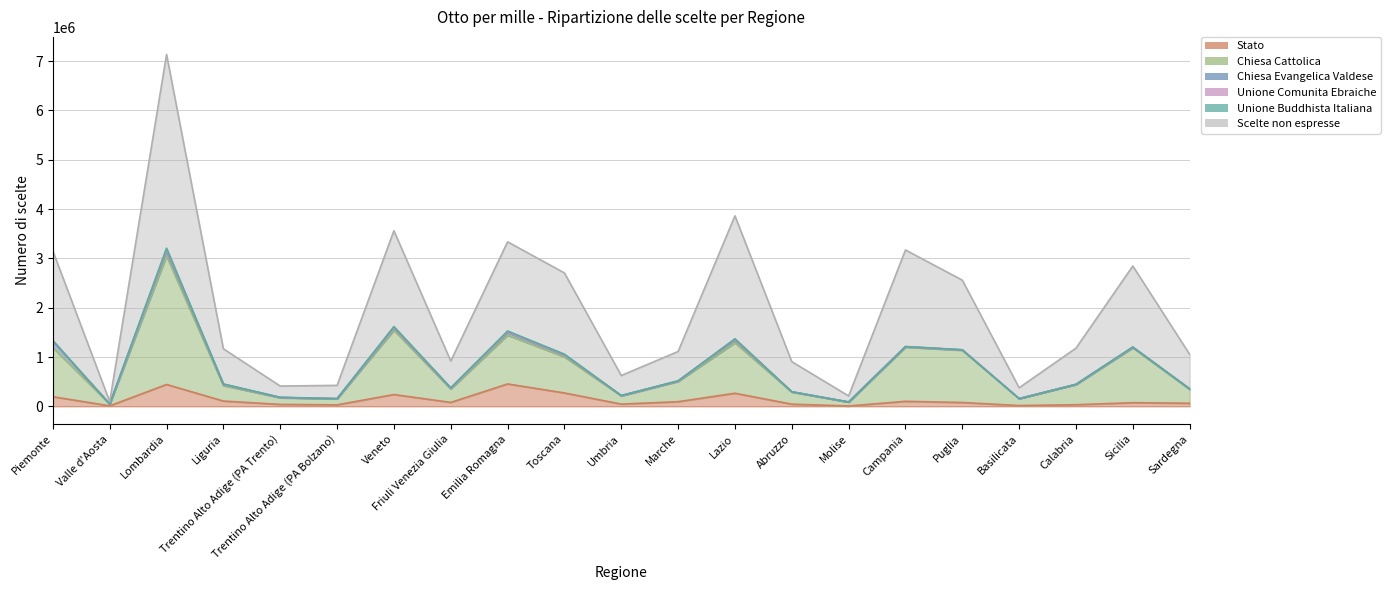

At which label does Chiesa Cattolica first exceed 441930?

Piemonte